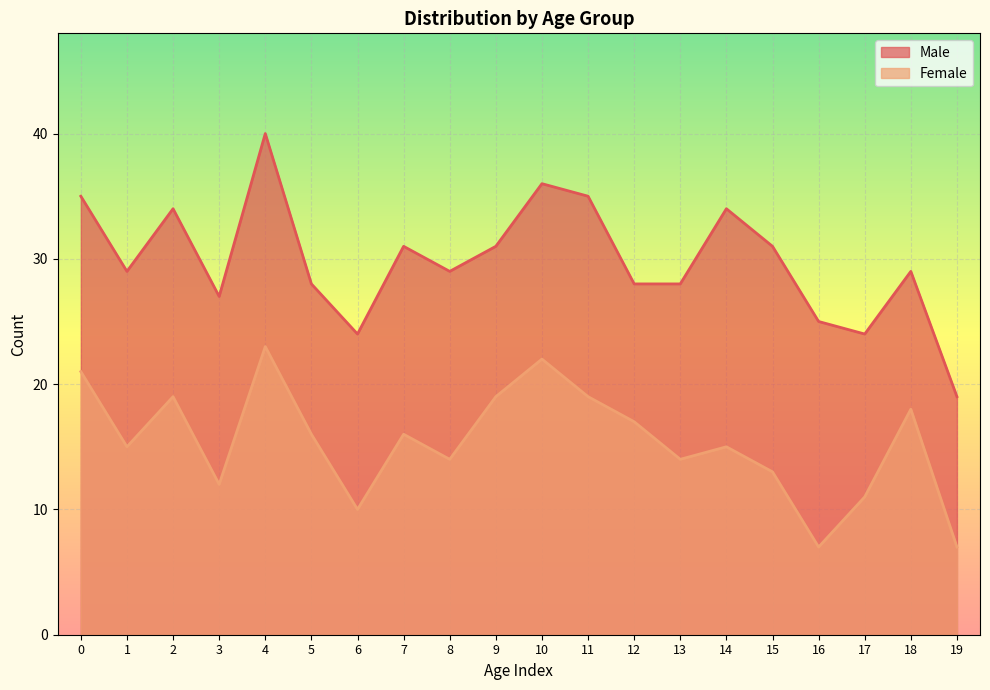

What is the value of the Female point at the 17th from the left?

7